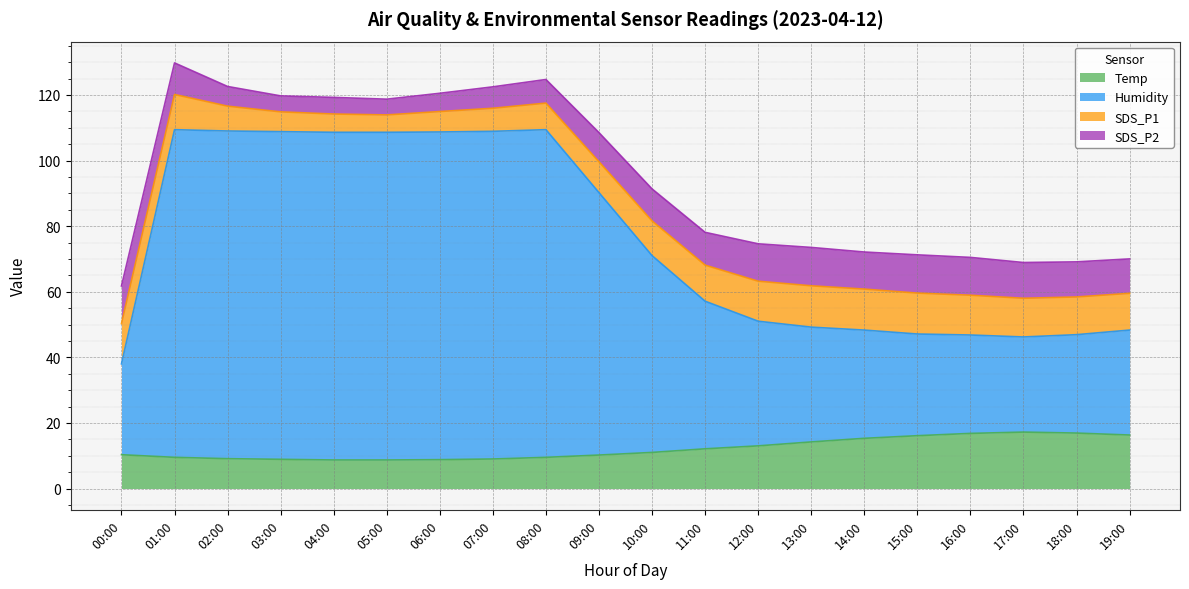

What is the difference between the maximum and minimum values in the Temp series?

8.5